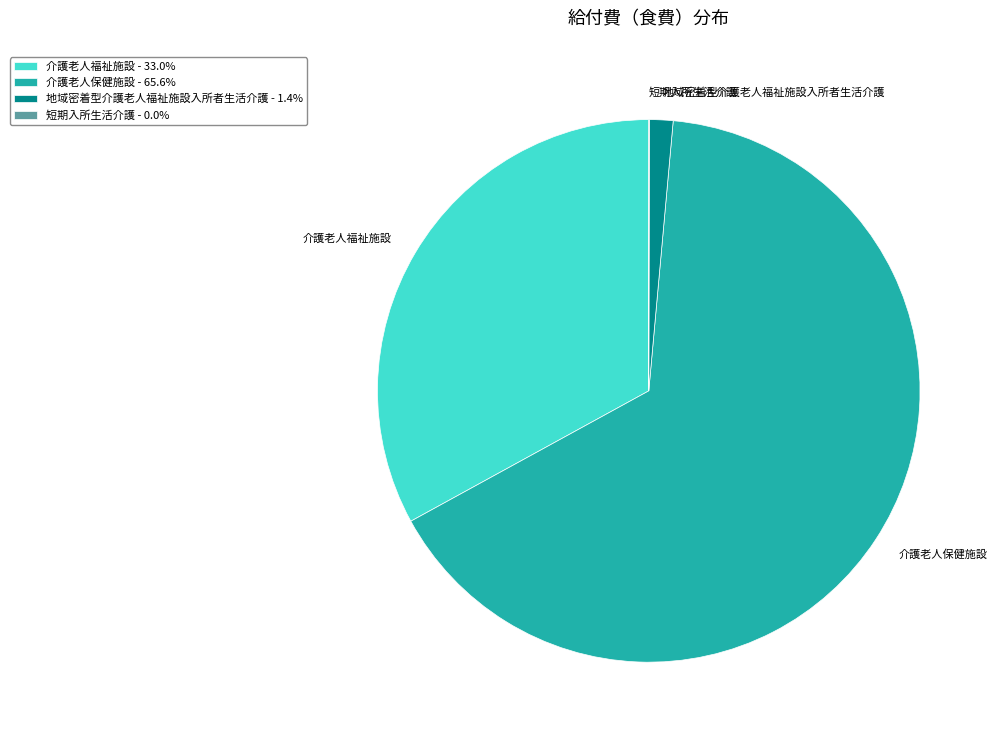

Approximately how many times larger is the value at 介護老人福祉施設 compared to 介護老人保健施設?

0.5